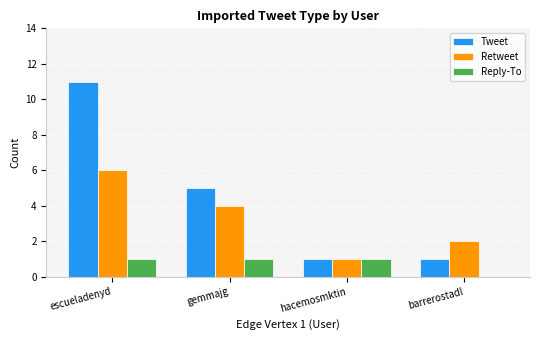

Where does the Retweet series first go above 4?

escueladenyd